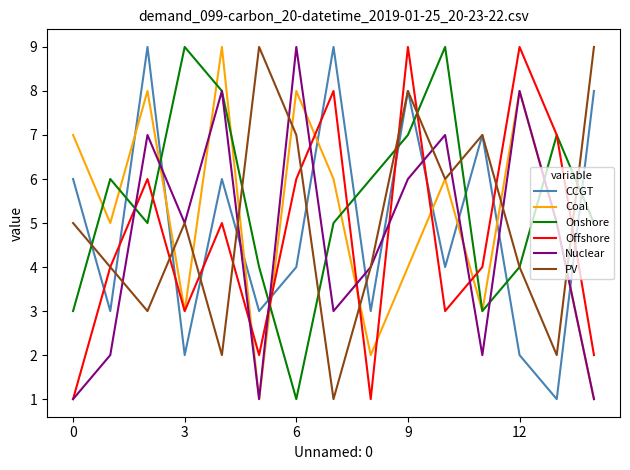

Reading left to right, transcribe all the data shown in this chart.

CCGT: 6	3	9	2	6	3	4	9	3	8	4	7	2	1	8
Coal: 7	5	8	3	9	1	8	6	2	4	6	3	8	5	1
Onshore: 3	6	5	9	8	4	1	5	6	7	9	3	4	7	5
Offshore: 1	4	6	3	5	2	6	8	1	9	3	4	9	7	2
Nuclear: 1	2	7	5	8	1	9	3	4	6	7	2	8	5	1
PV: 5	4	3	5	2	9	7	1	4	8	6	7	4	2	9